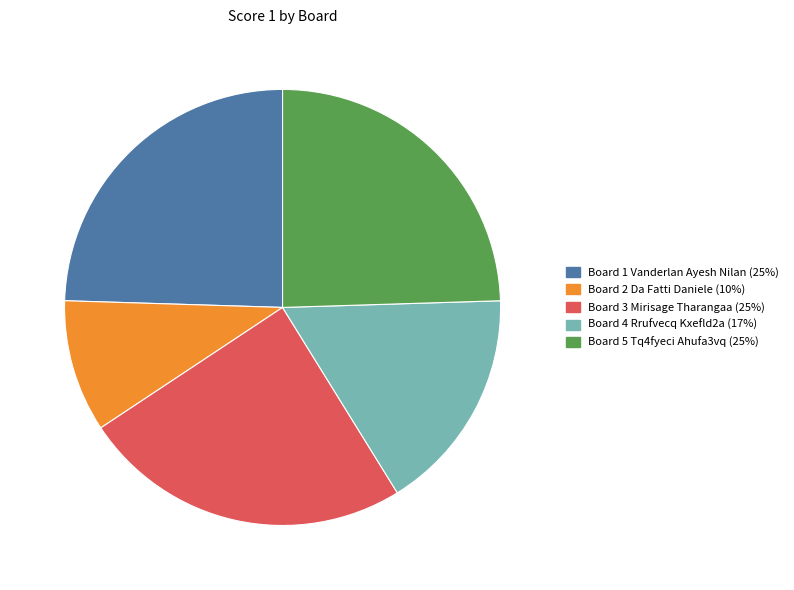

Is it true that Board 4 Rrufvecq Kxefld2a (17%) is 4% of the pie?

False